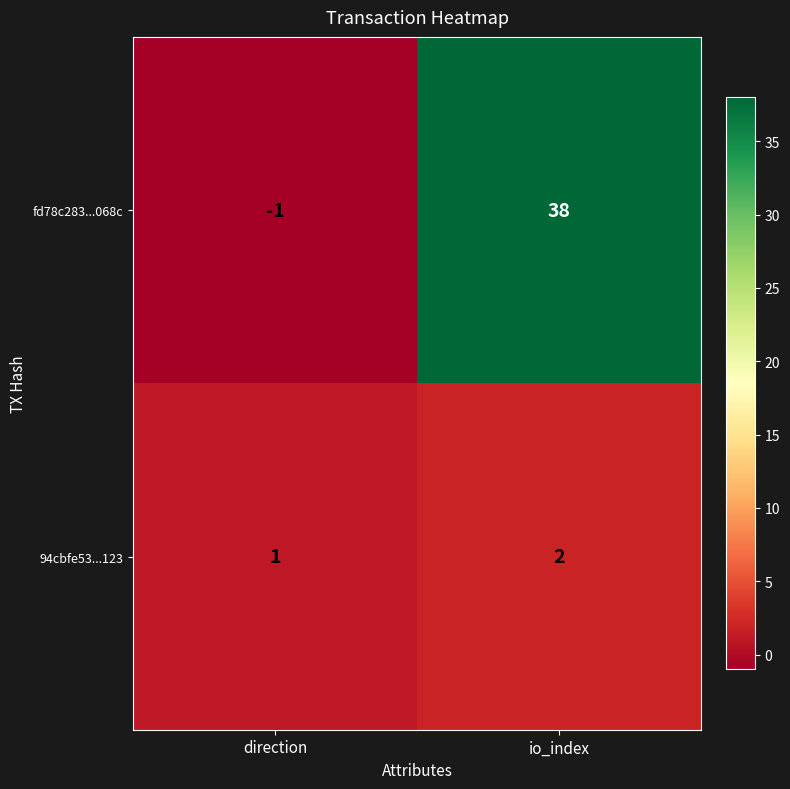

The fd78c283...068c series shows 38 at io_index. True or false?

True